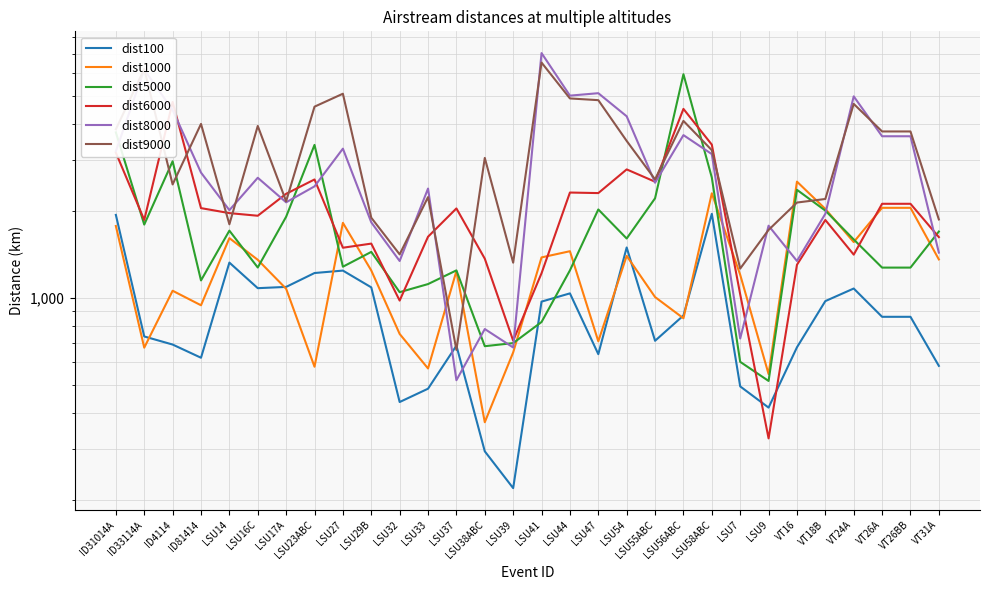

Count the number of data series in this chart.

6